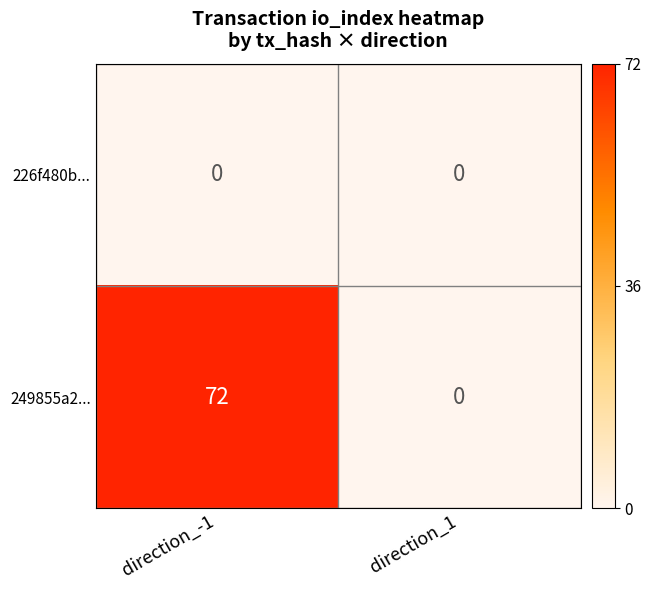

Rank the series by their maximum value, from highest to lowest.

249855a2..., 226f480b...